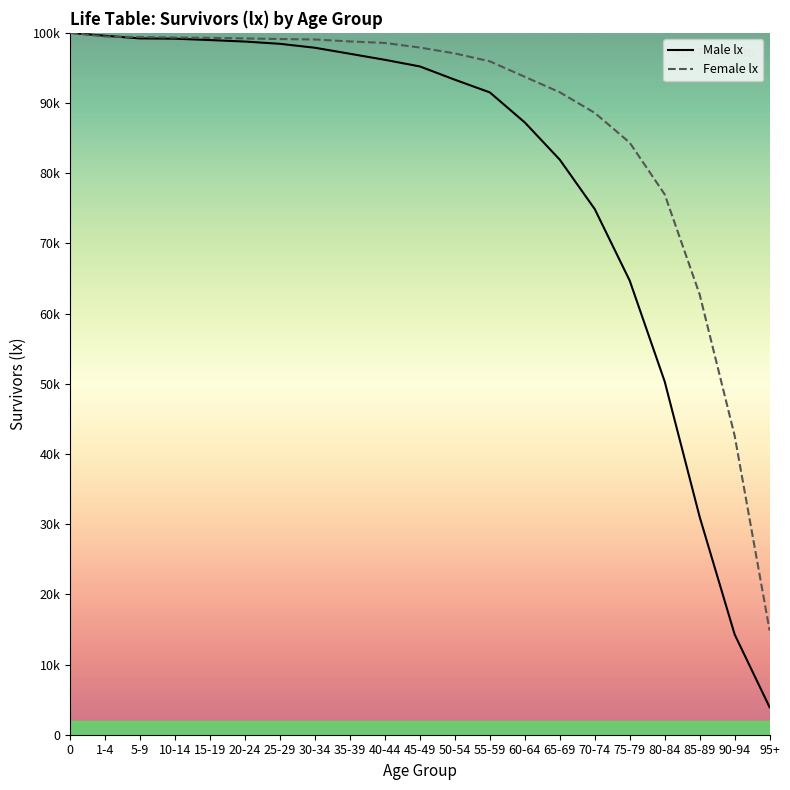

True or false: Male lx has more than 0 points higher than both neighbors.

False